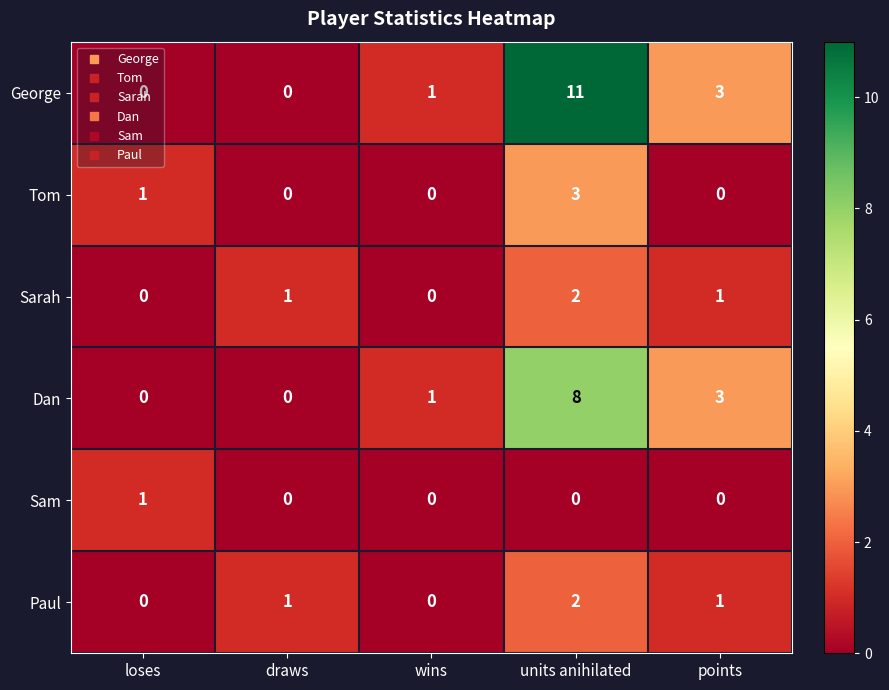

What is the sum of all Sarah values?

4